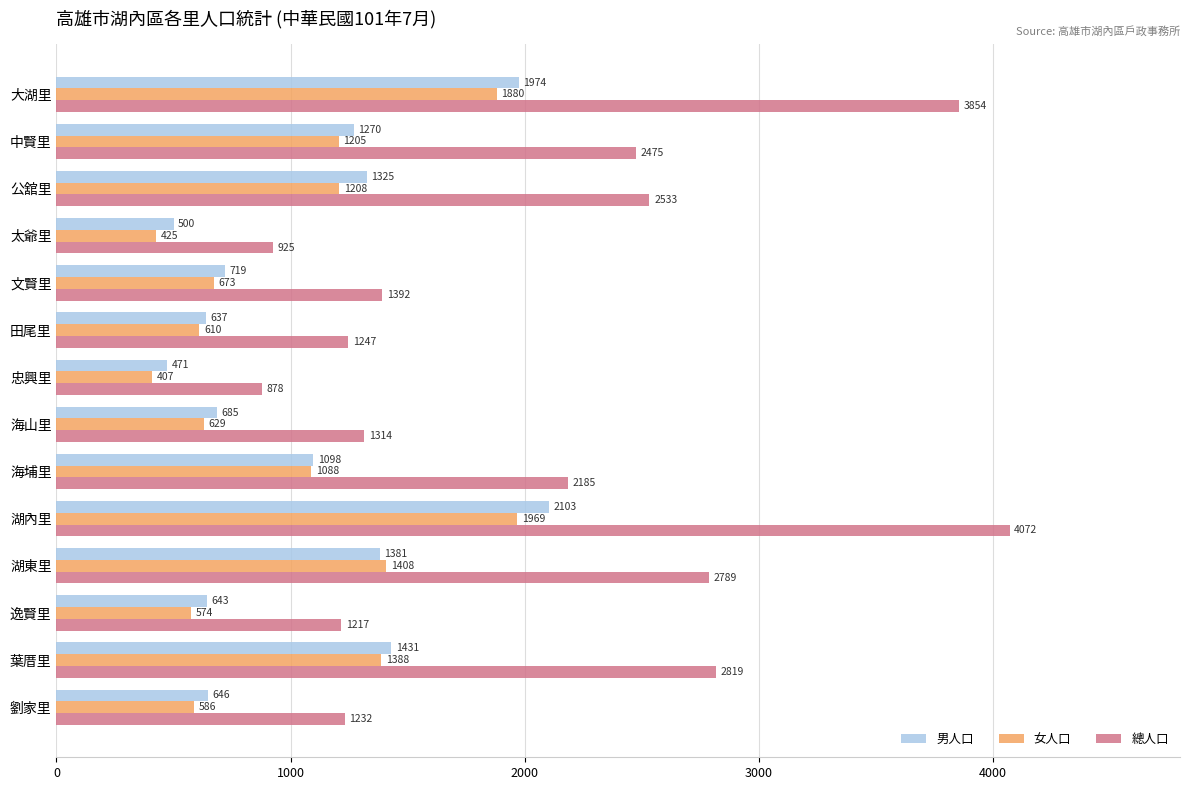

How many values in the 女人口 series are below 1088?

7